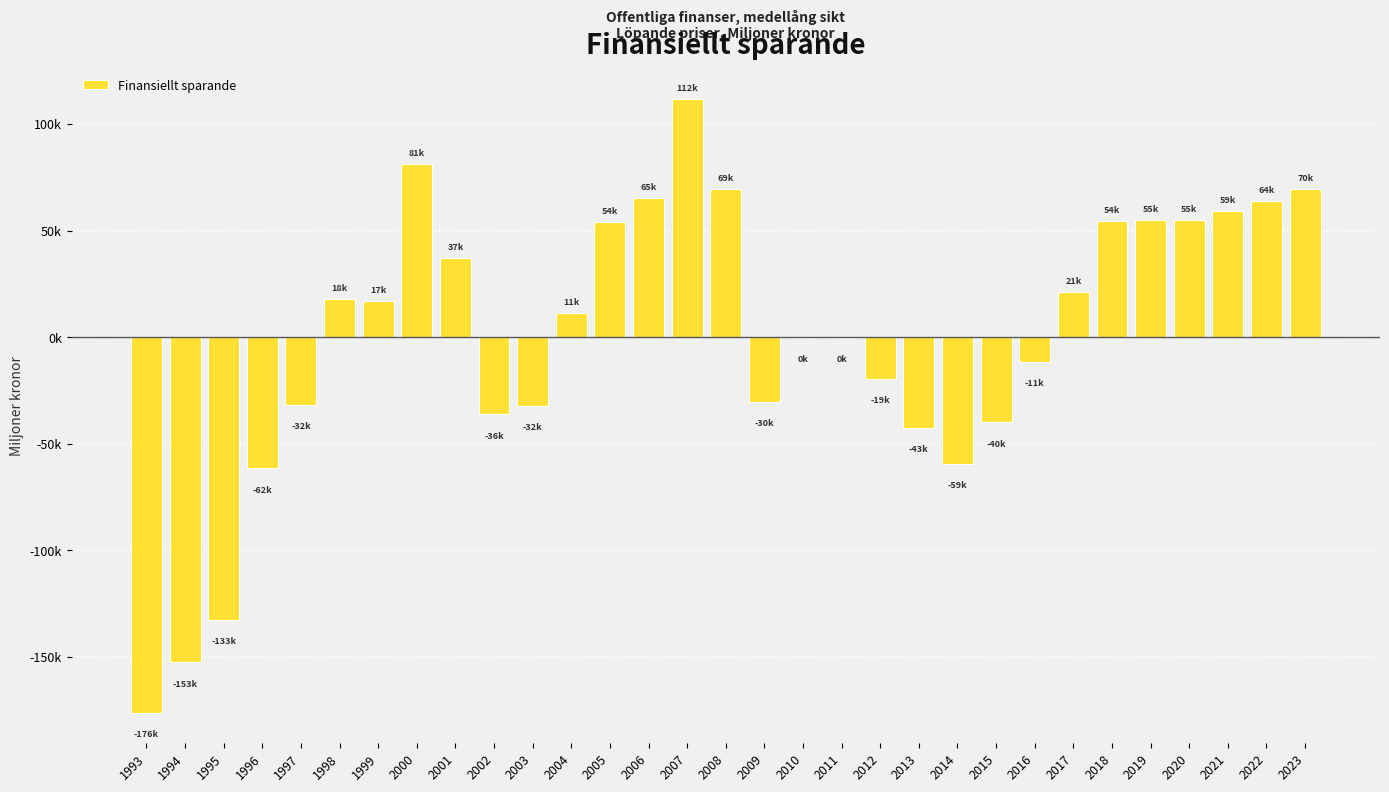

The value at 2004 is 16419. True or false?

False